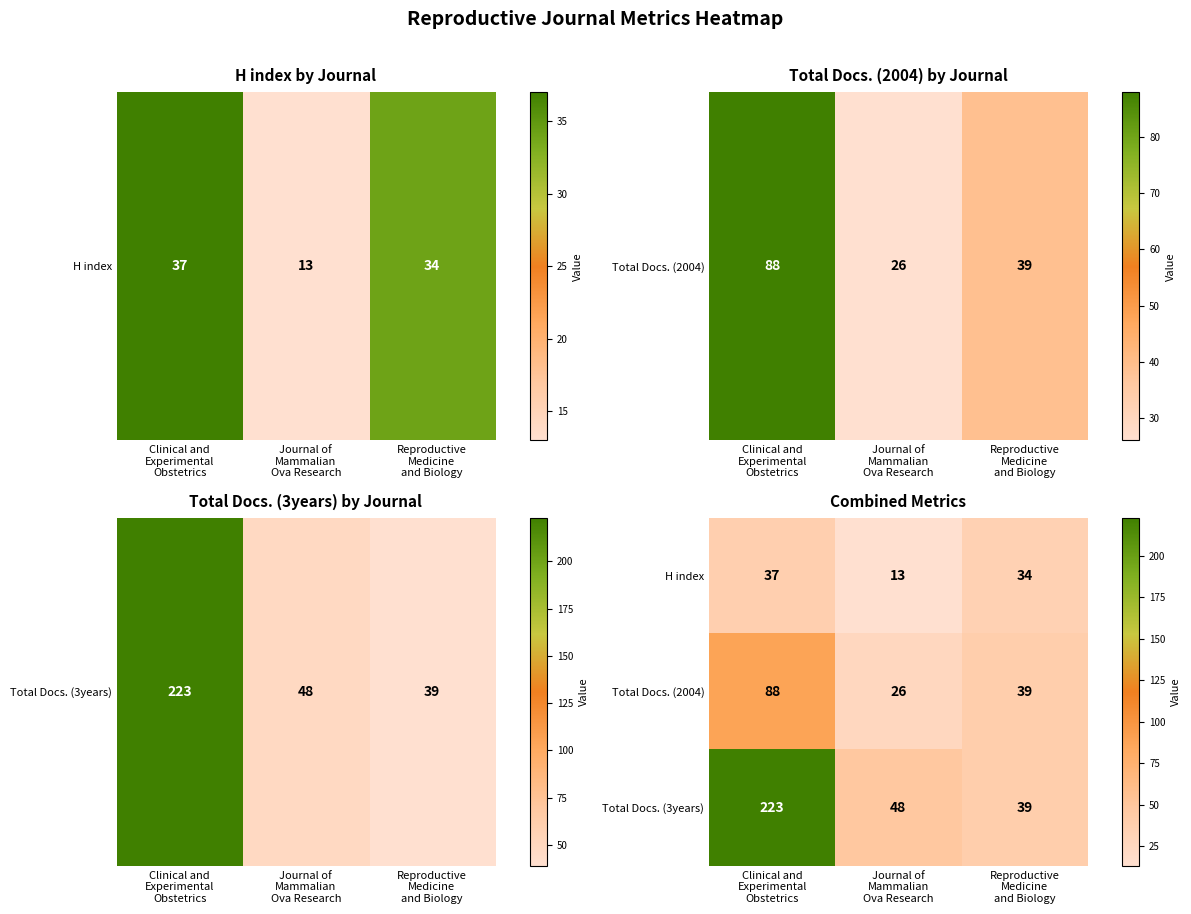

Rank the series at Clinical and
Experimental
Obstetrics from lowest to highest value.

H index, Total Docs. (2004), Total Docs. (3years)